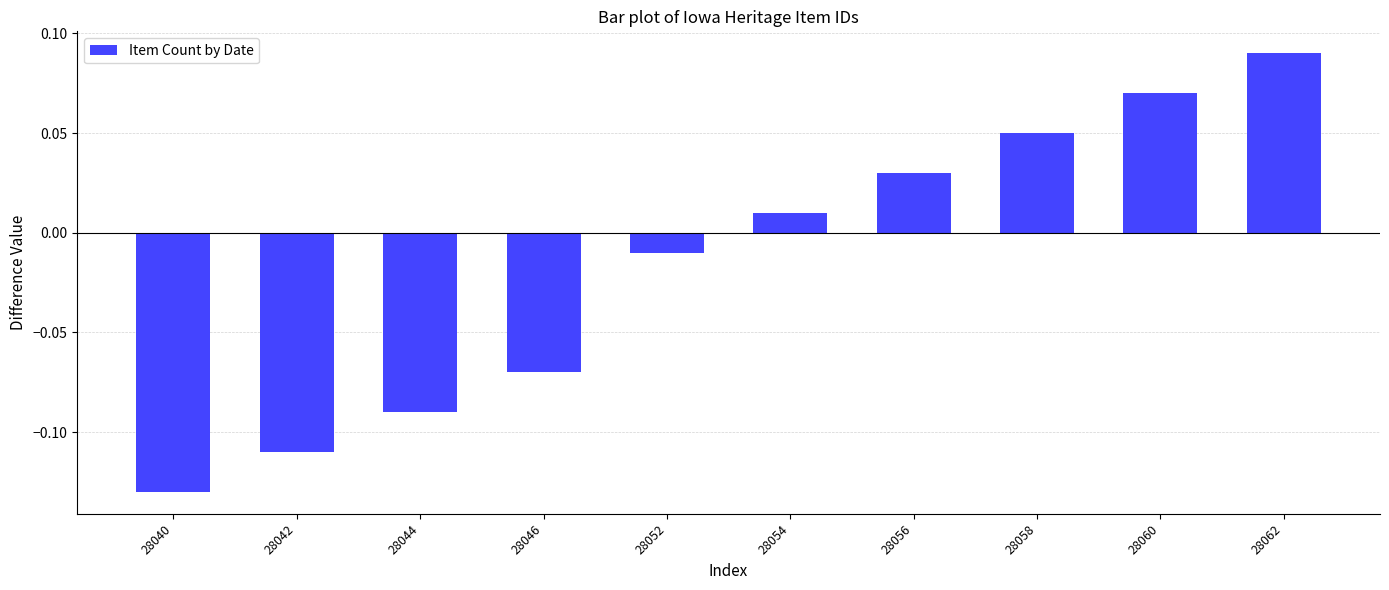

Is it true that the value at 28044 is -0.0?

False